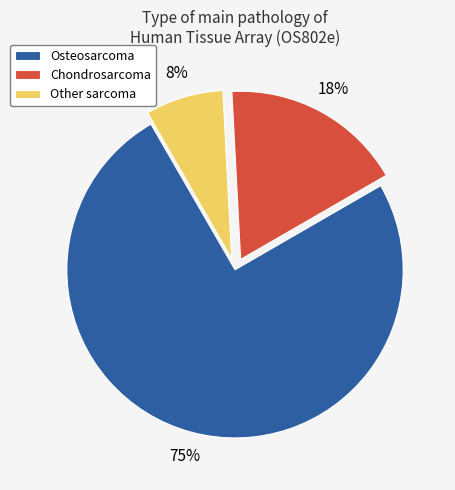

Do Chondrosarcoma and Other sarcoma together represent more than half of the pie?

No